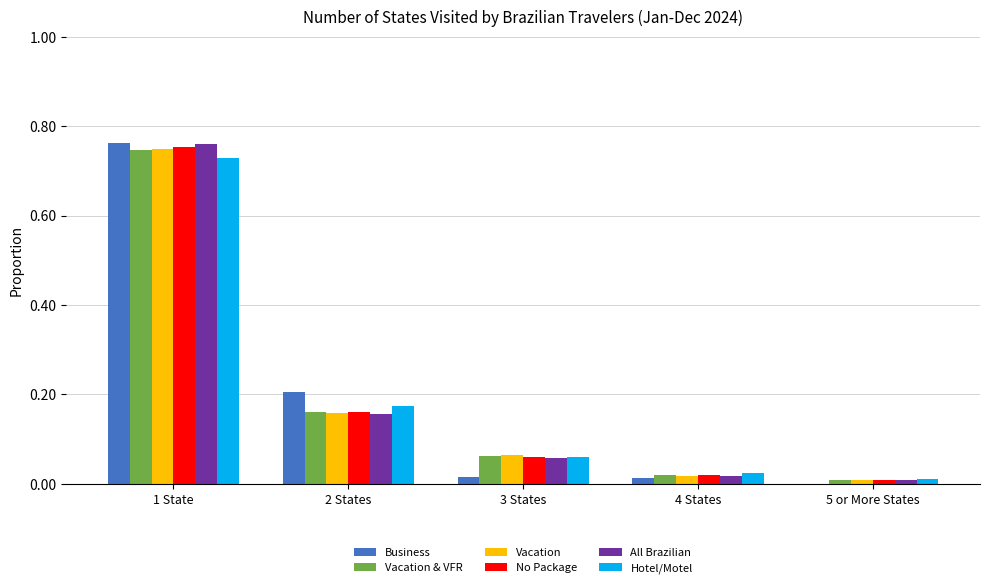

Is the value of No Package at 1 State greater than the value of All Brazilian at 5 or More States?

Yes